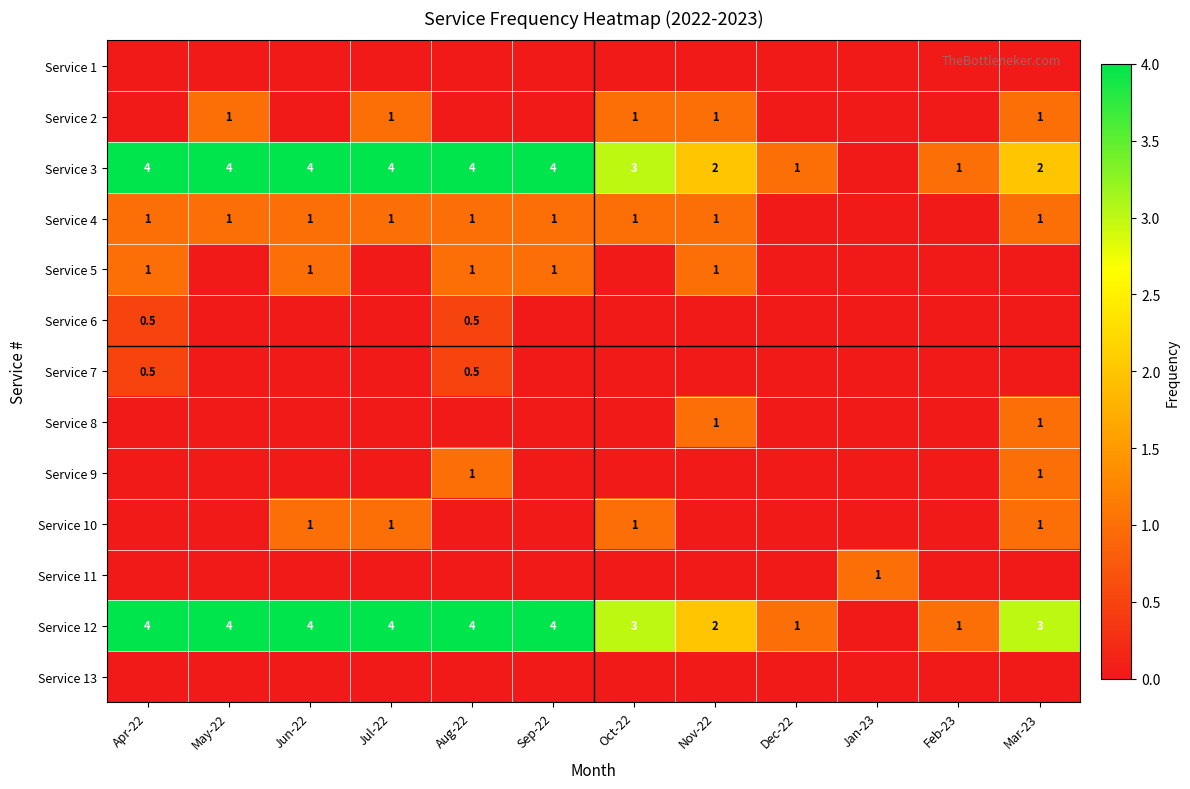

The value of Service 3 at Jun-22 is 2.7. True or false?

False